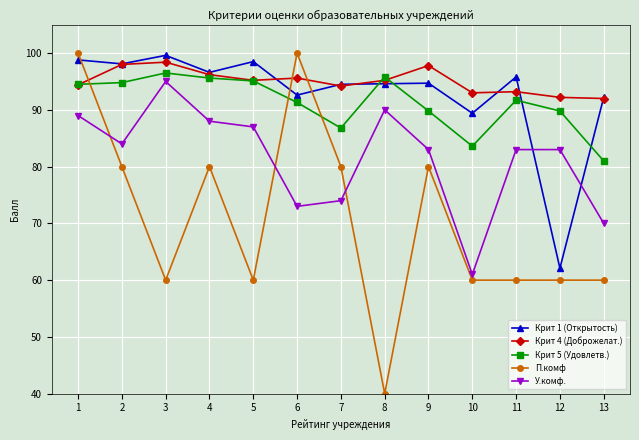

What is the total value across all series at 1?

476.7